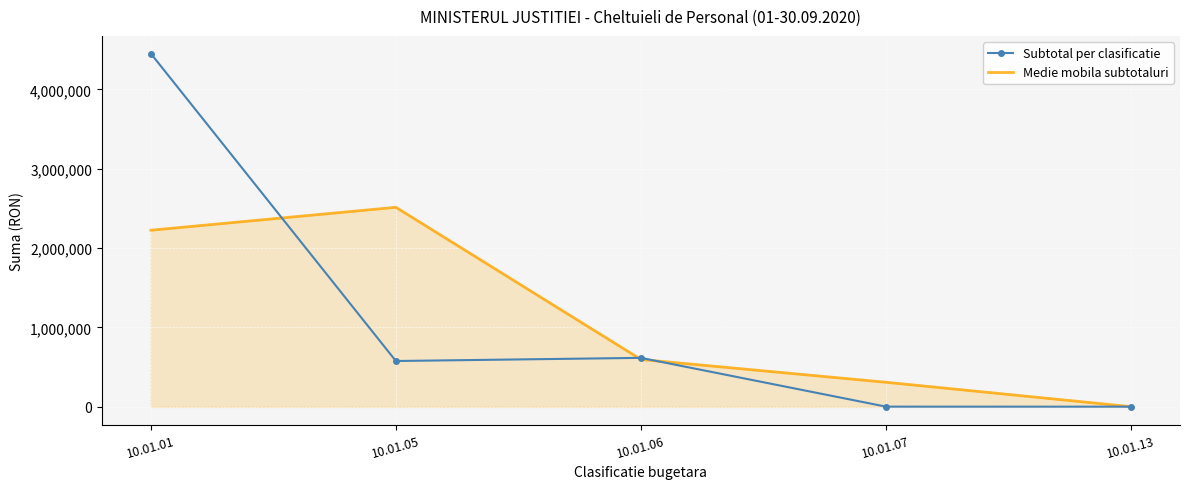

List the series in order of their peak value, lowest first.

Medie mobila subtotaluri, Subtotal per clasificatie